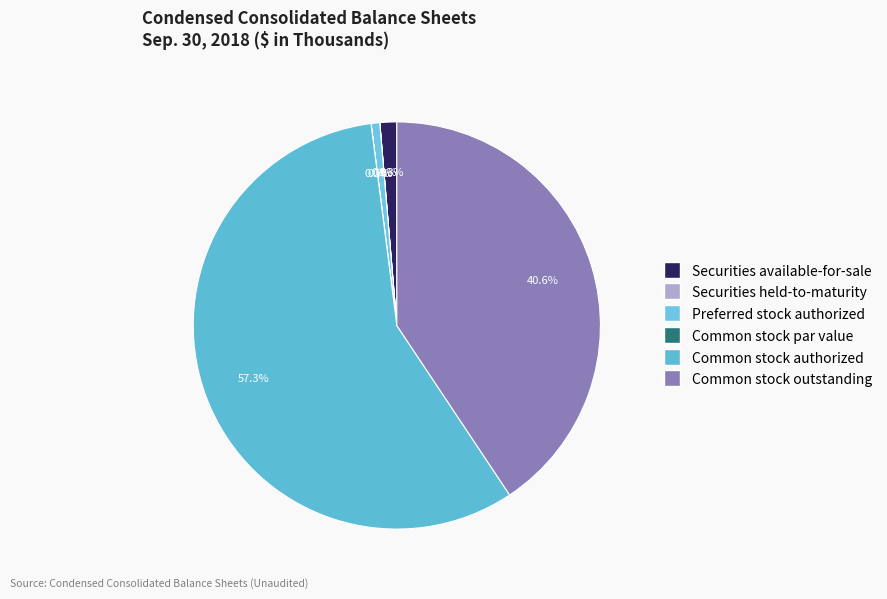

True or false: Securities held-to-maturity accounts for 0% of the total.

True